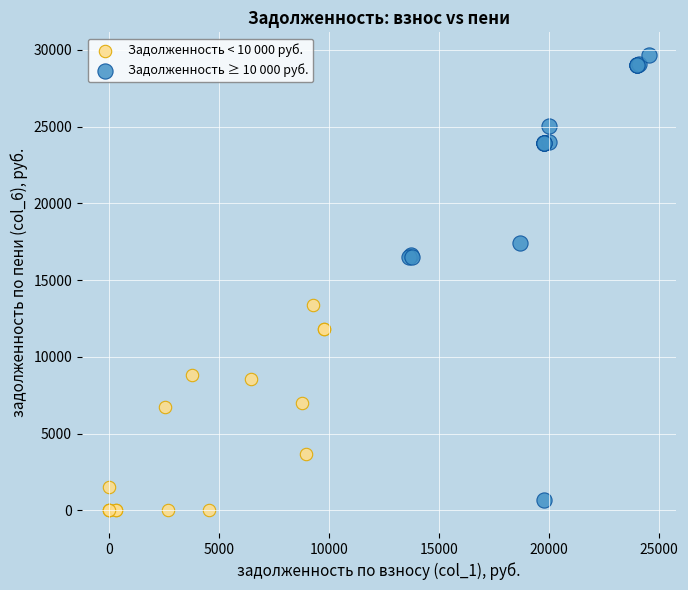

Which series contains the highest Y value?

Задолженность ≥ 10 000 руб.